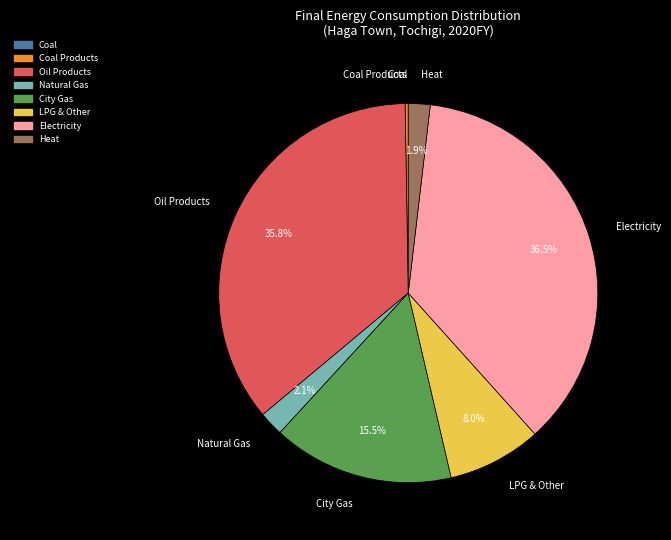

Is there a majority slice in this chart?

No